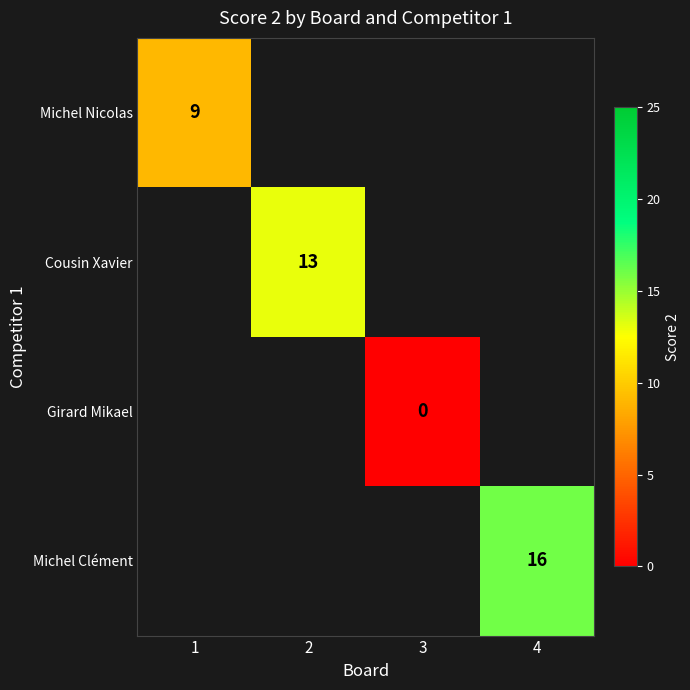

Is it true that Michel Clément equals 5 at 4?

False